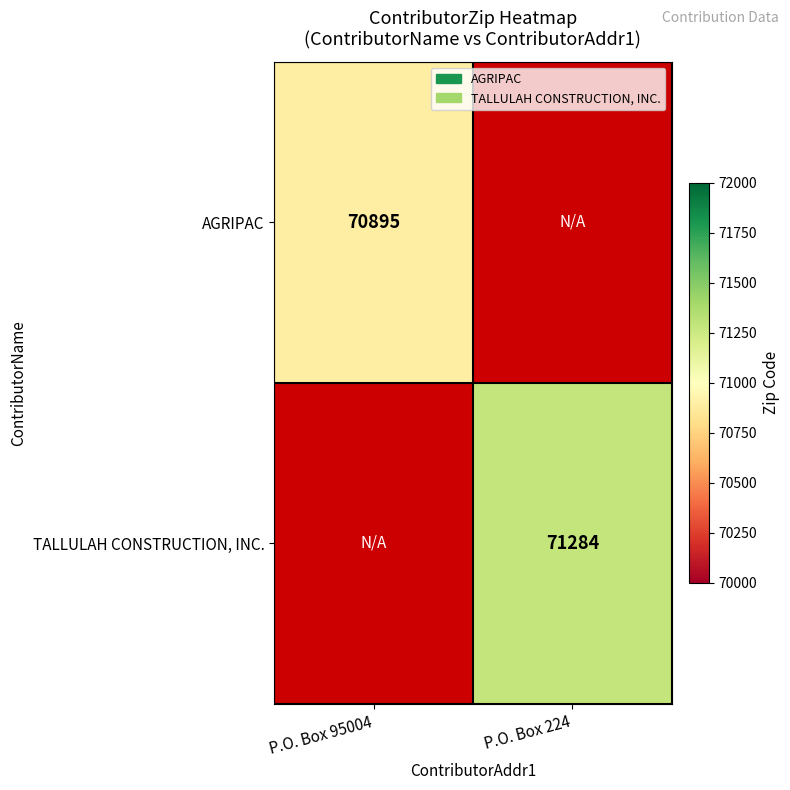

The value of TALLULAH CONSTRUCTION, INC. at P.O. Box 224 is 114411. True or false?

False